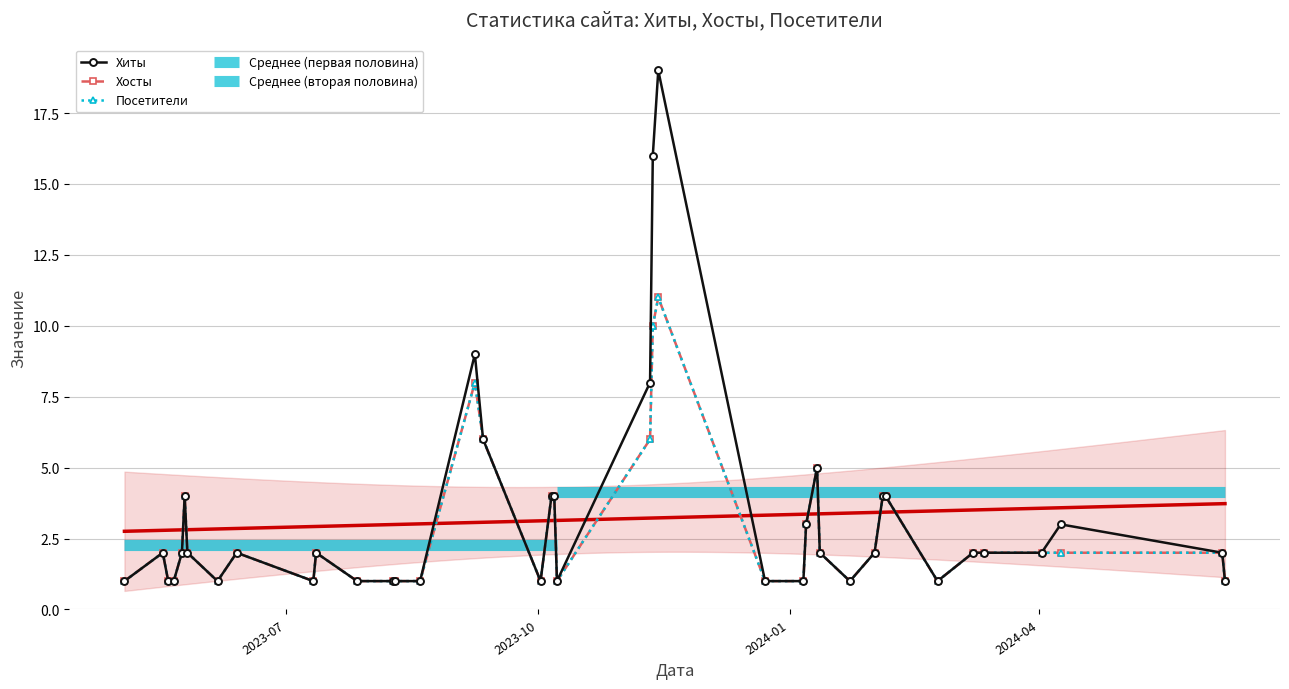

Does the chart have visible grid lines?

Yes